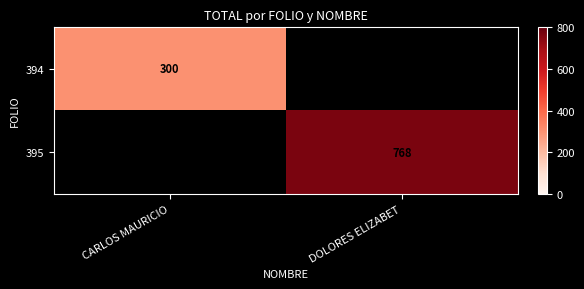

What is the greatest value displayed?

768